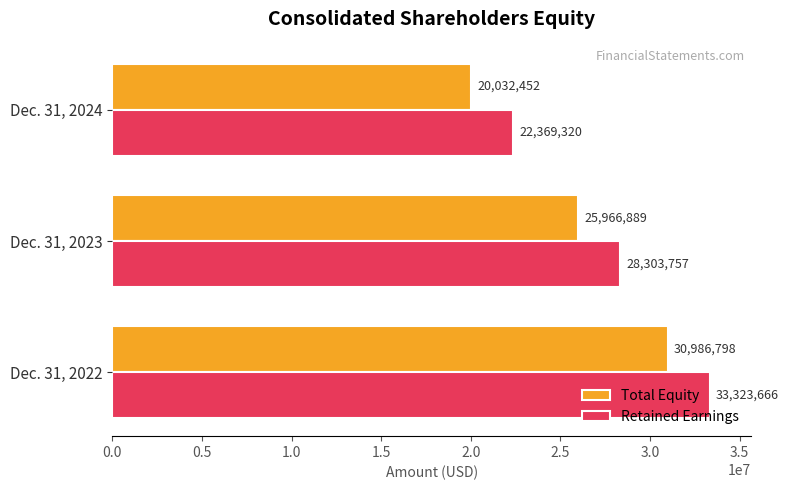

How many Retained Earnings values are between 22369320 and 33323666?

3